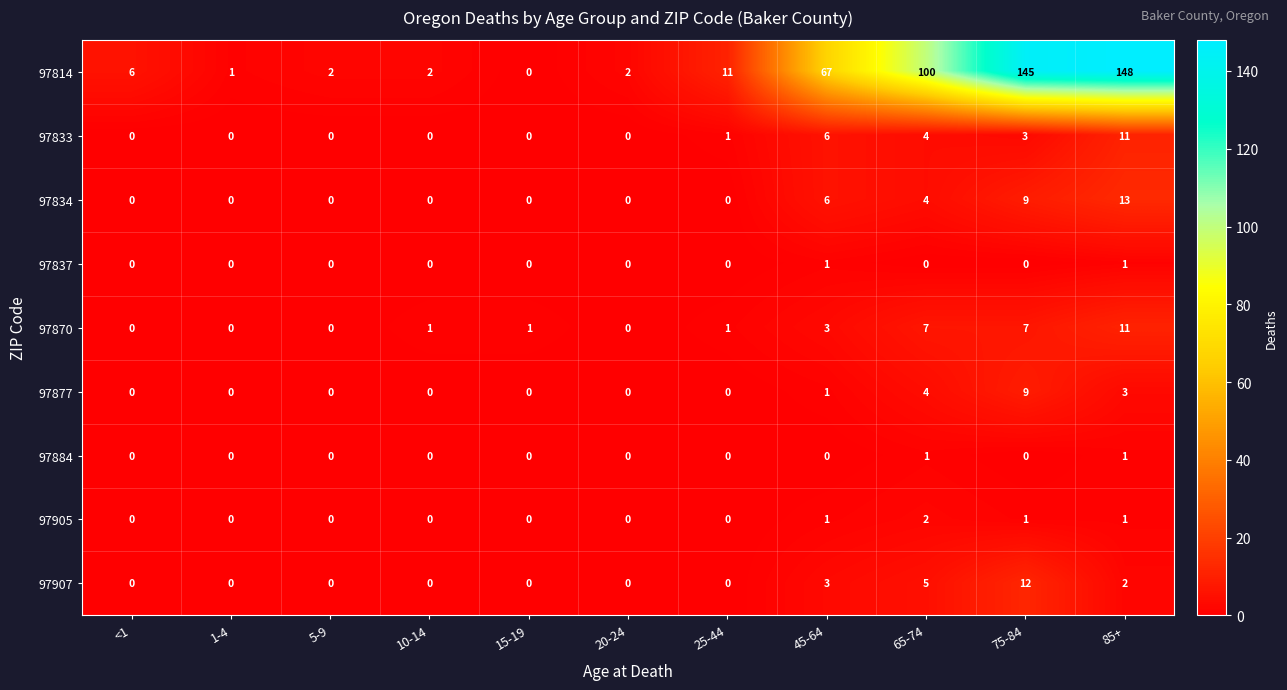

The value of 97905 at 45-64 is 0. True or false?

False